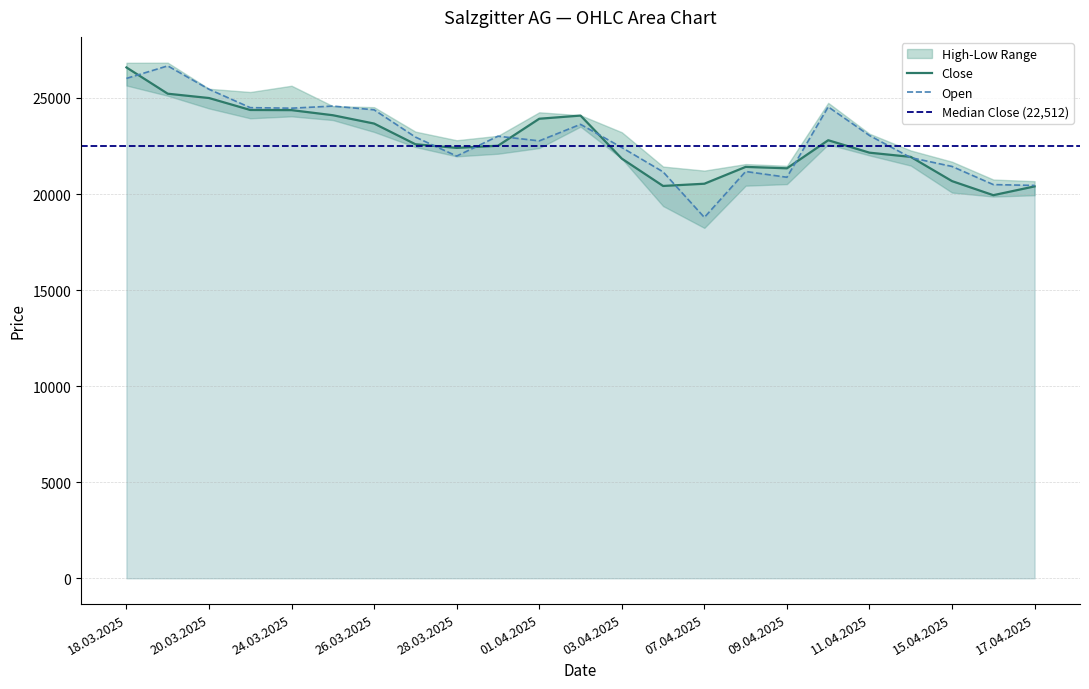

How many interior local valleys does the Close series have?

4